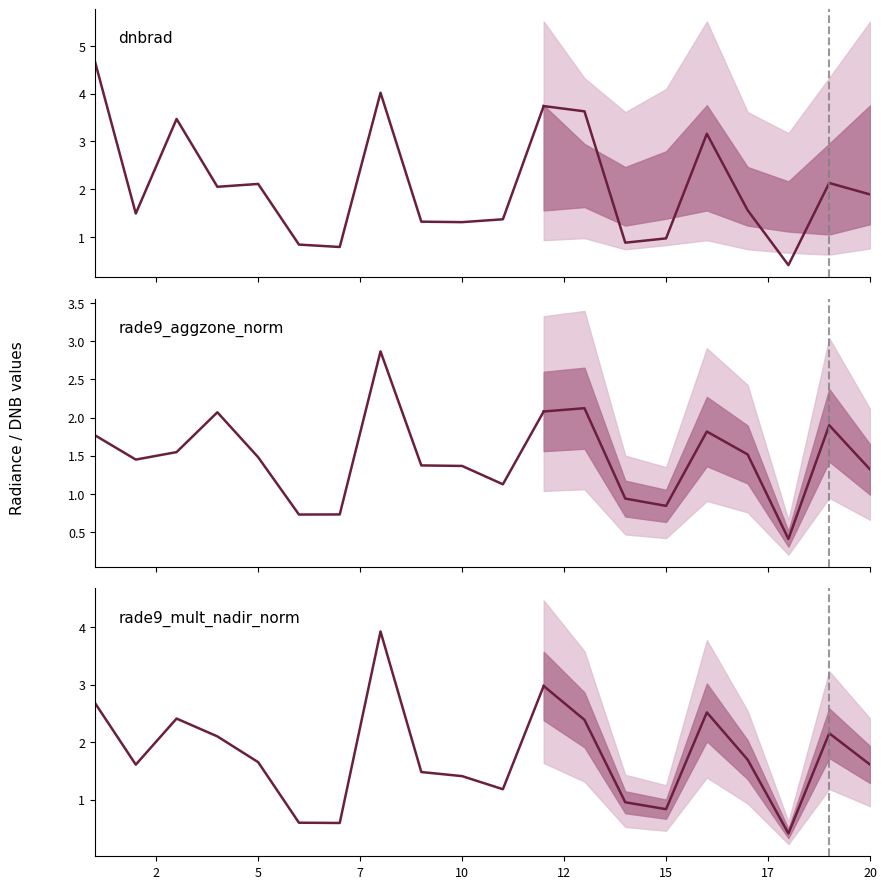

What is the value of the dnbrad point at the 5th from the left?

2.1